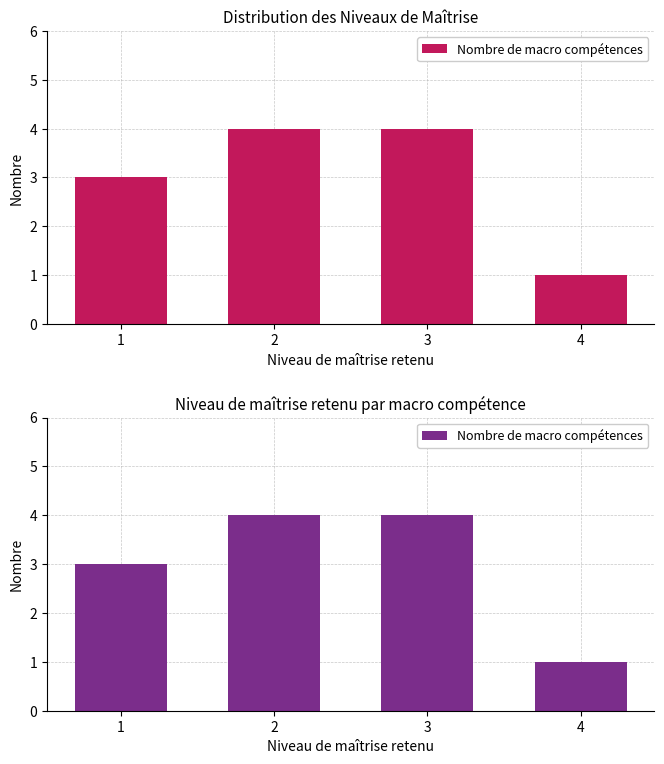

The chart shows a value of 4 at 3. True or false?

True